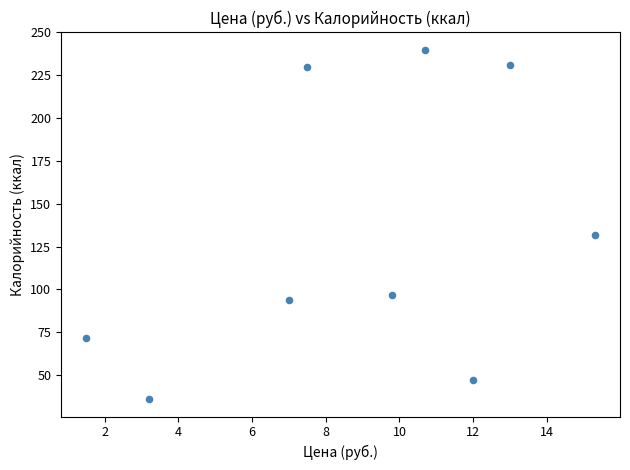

What Y value in the scatter plot is closest to 138?

132.0